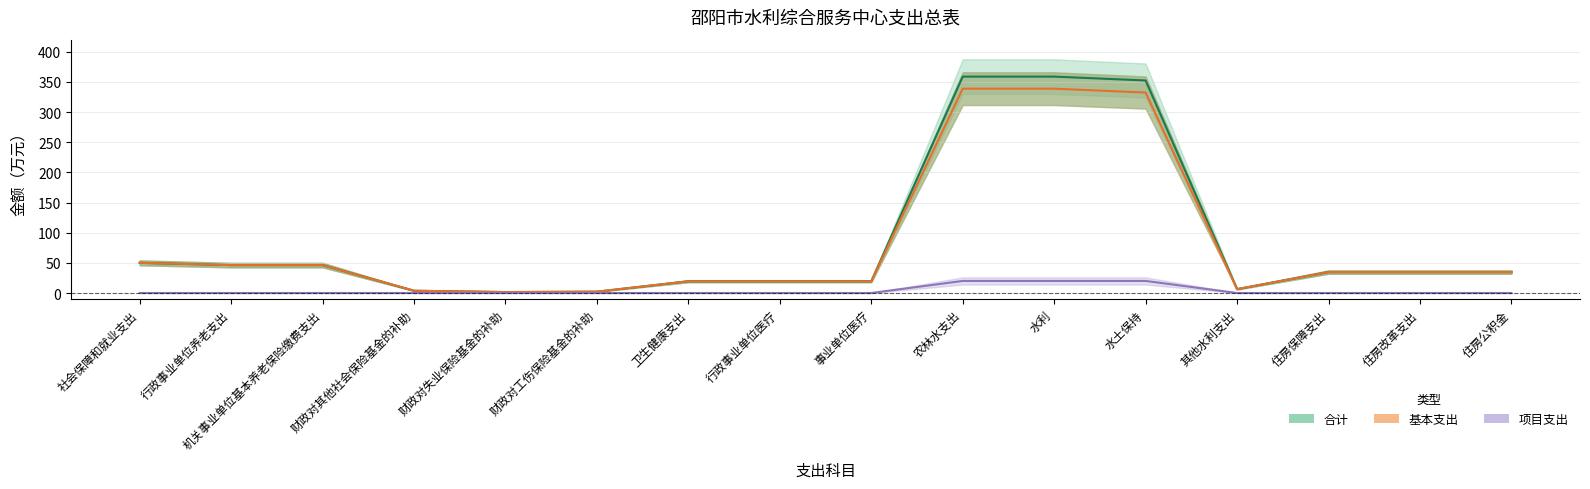

Reading left to right, list all the values displayed in this chart.

合计: 50.0	46.3	46.3	3.8	1.5	2.2	19.4	19.4	19.4	358.7	358.7	352.3	6.4	34.7	34.7	34.7
基本支出: 50.0	46.3	46.3	3.8	1.5	2.2	19.4	19.4	19.4	338.7	338.7	332.3	6.4	34.7	34.7	34.7
项目支出: 0.0	0.0	0.0	0.0	0.0	0.0	0.0	0.0	0.0	20.0	20.0	20.0	0.0	0.0	0.0	0.0